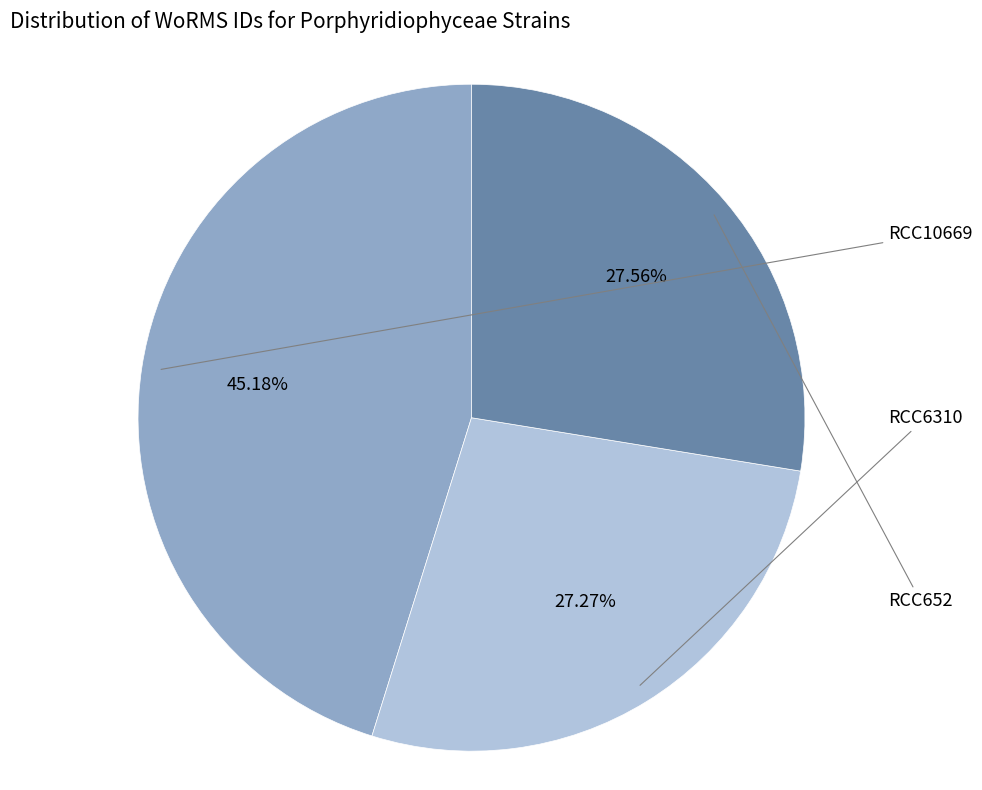

Is there a majority slice in this chart?

No